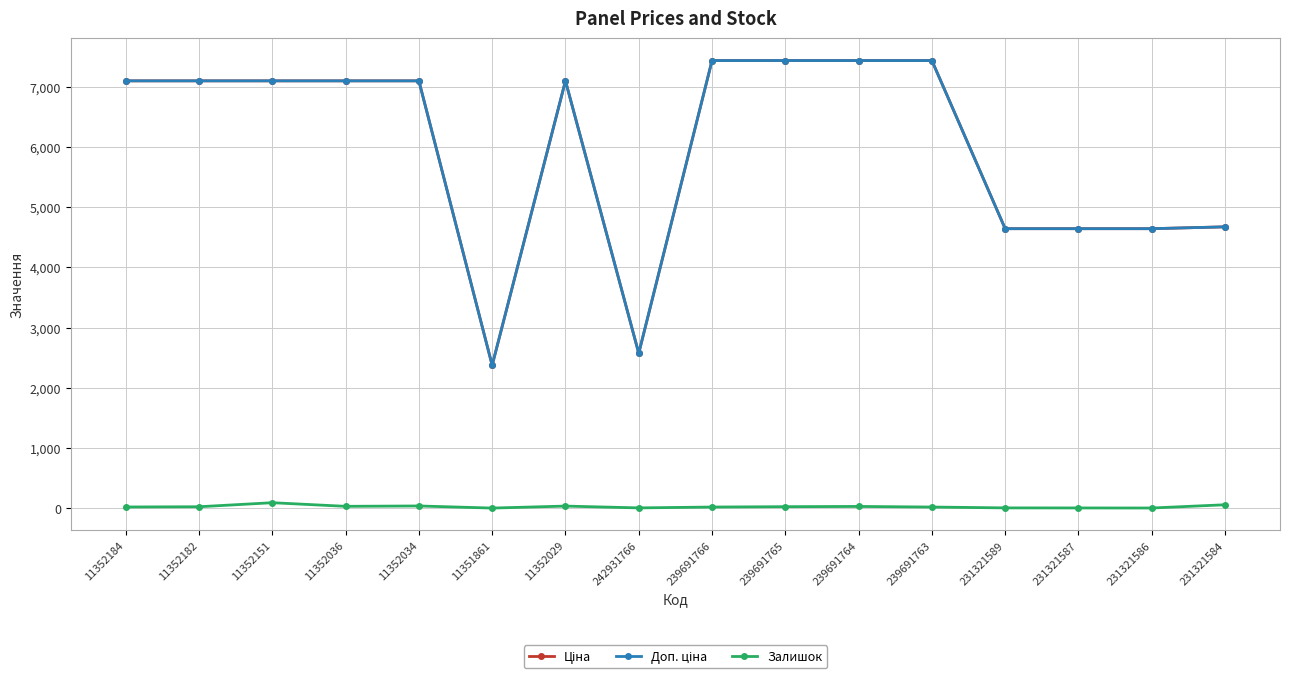

At how many categories does at least one series exceed 779?

16